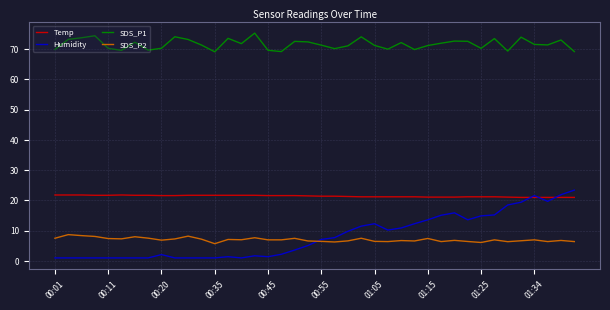

Does the chart have visible grid lines?

Yes